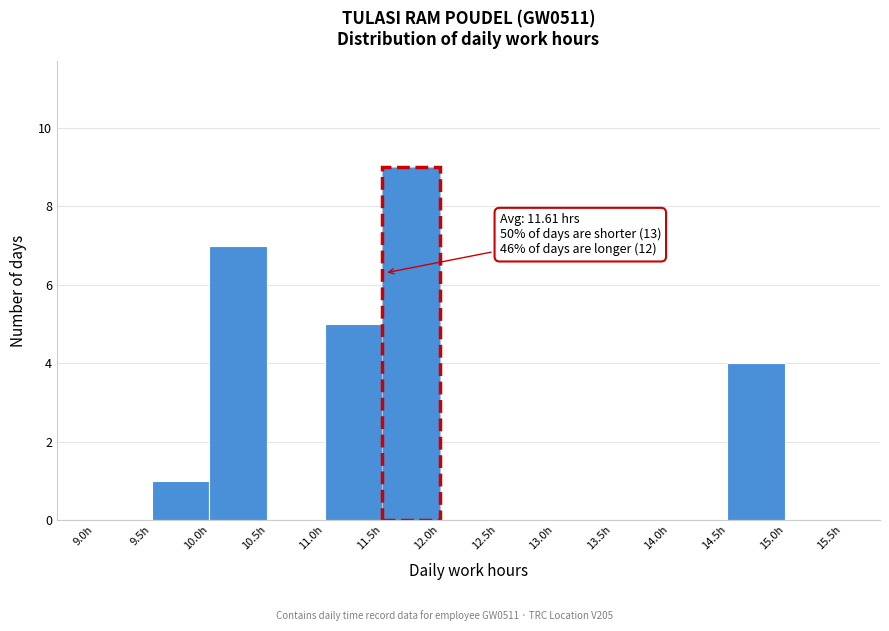

Over which range of the x-axis is the bar tallest?

11.5 to 12.0